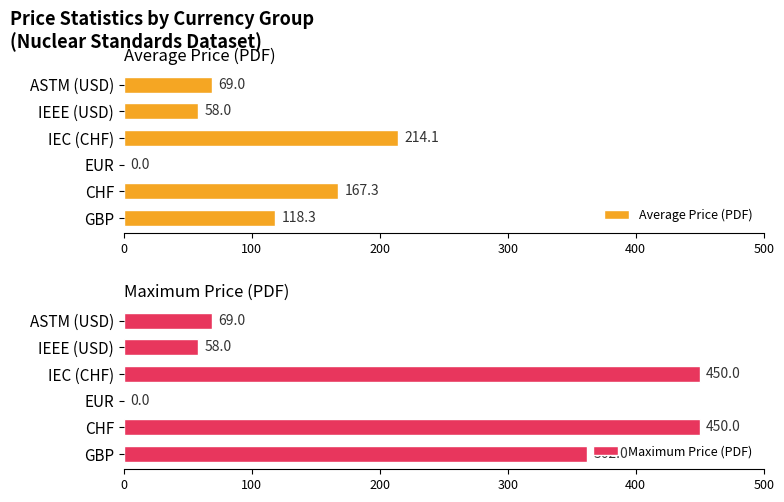

Which series has the widest spread of values?

Maximum Price (PDF)